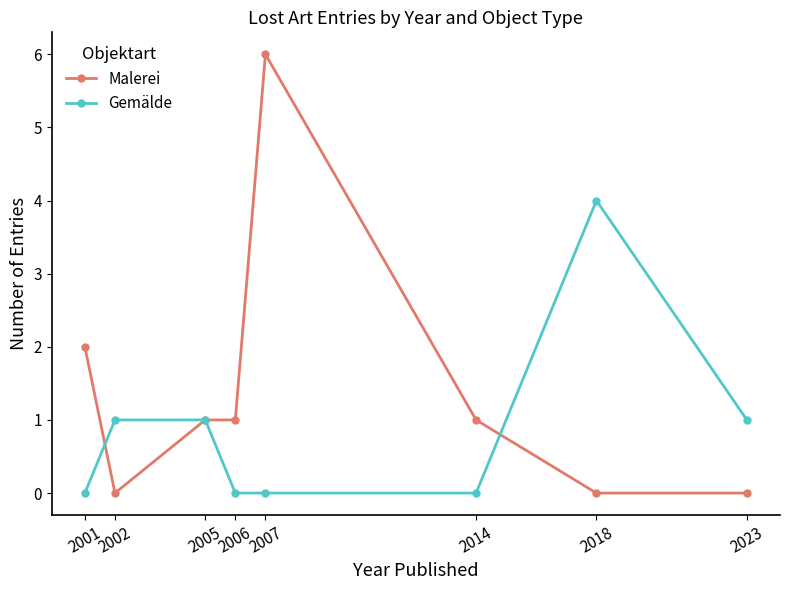

How many distinct data groups are displayed?

2